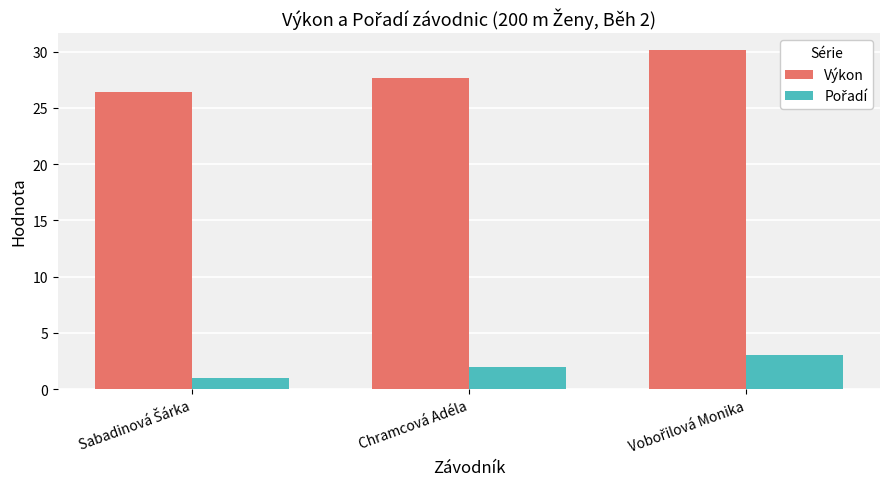

True or false: Výkon has a value of 27.6 at Chramcová Adéla.

True